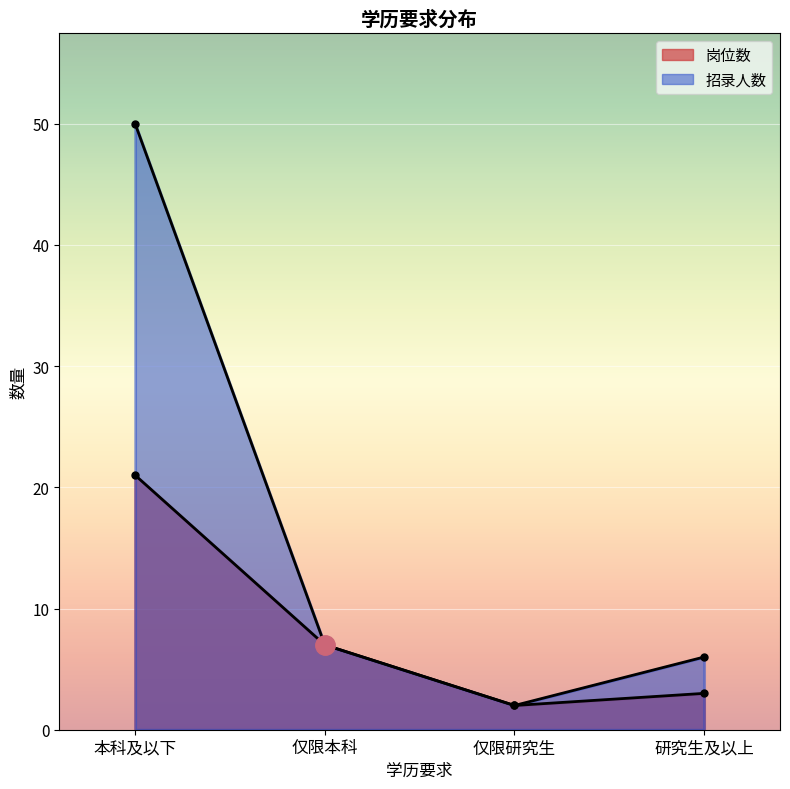

Between 本科及以下 and 仅限研究生, which series saw the biggest shift?

招录人数